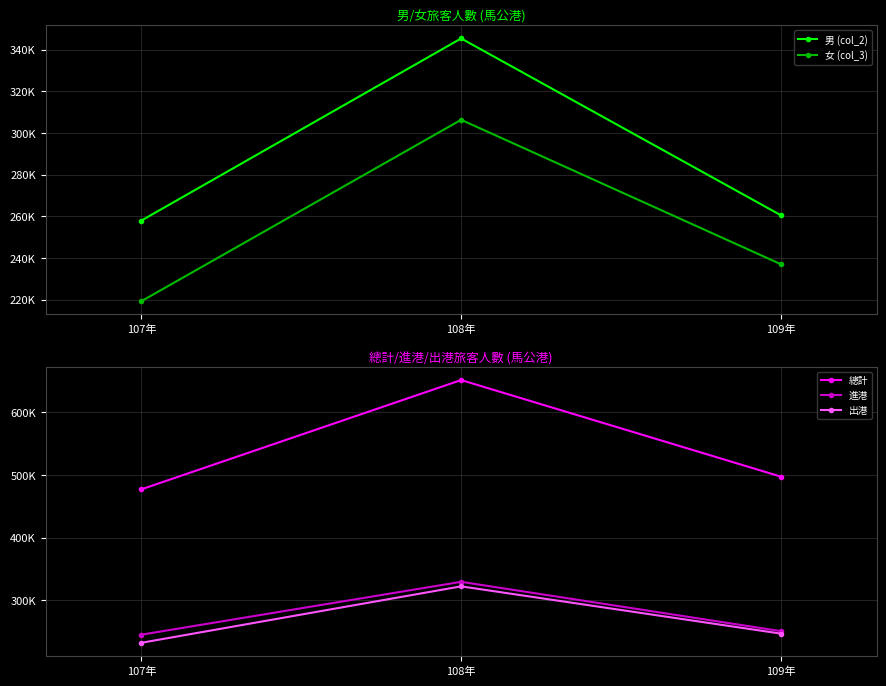

At how many categories does at least one series exceed 280364?

3